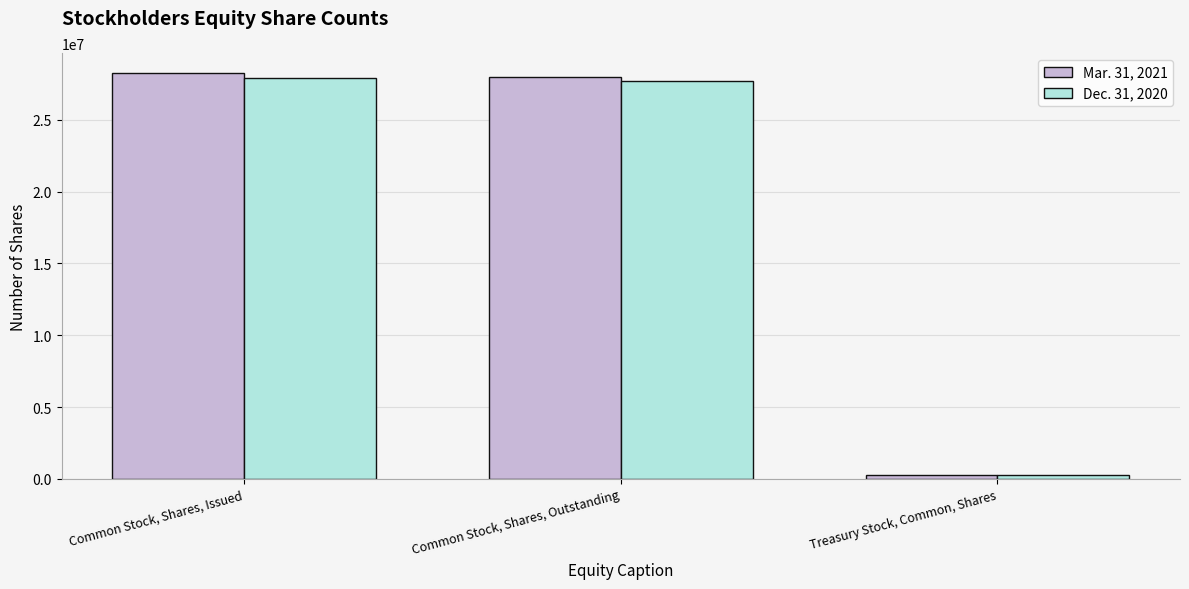

The Mar. 31, 2021 series shows 39534964 at Common Stock, Shares, Issued. True or false?

False